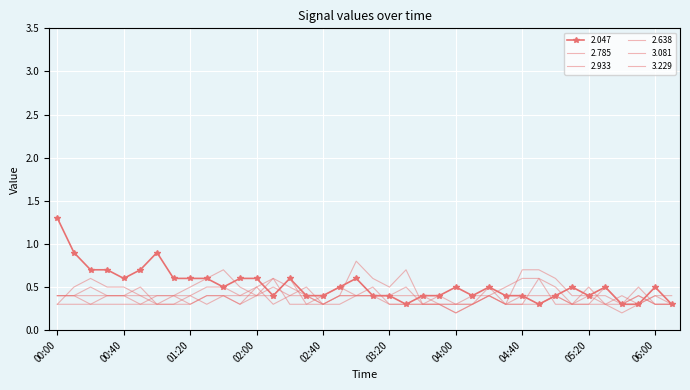

What is the value of the 2.933 point at the 20th from the left?

0.5